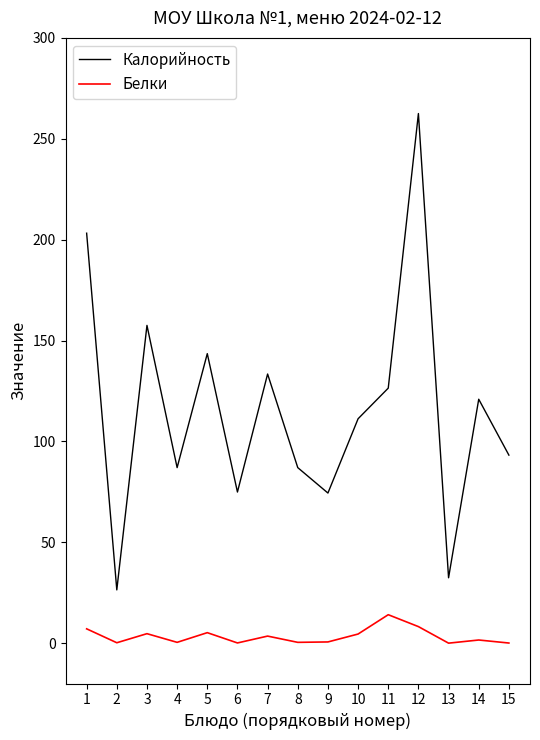

True or false: Калорийность and Белки cross at least once.

False